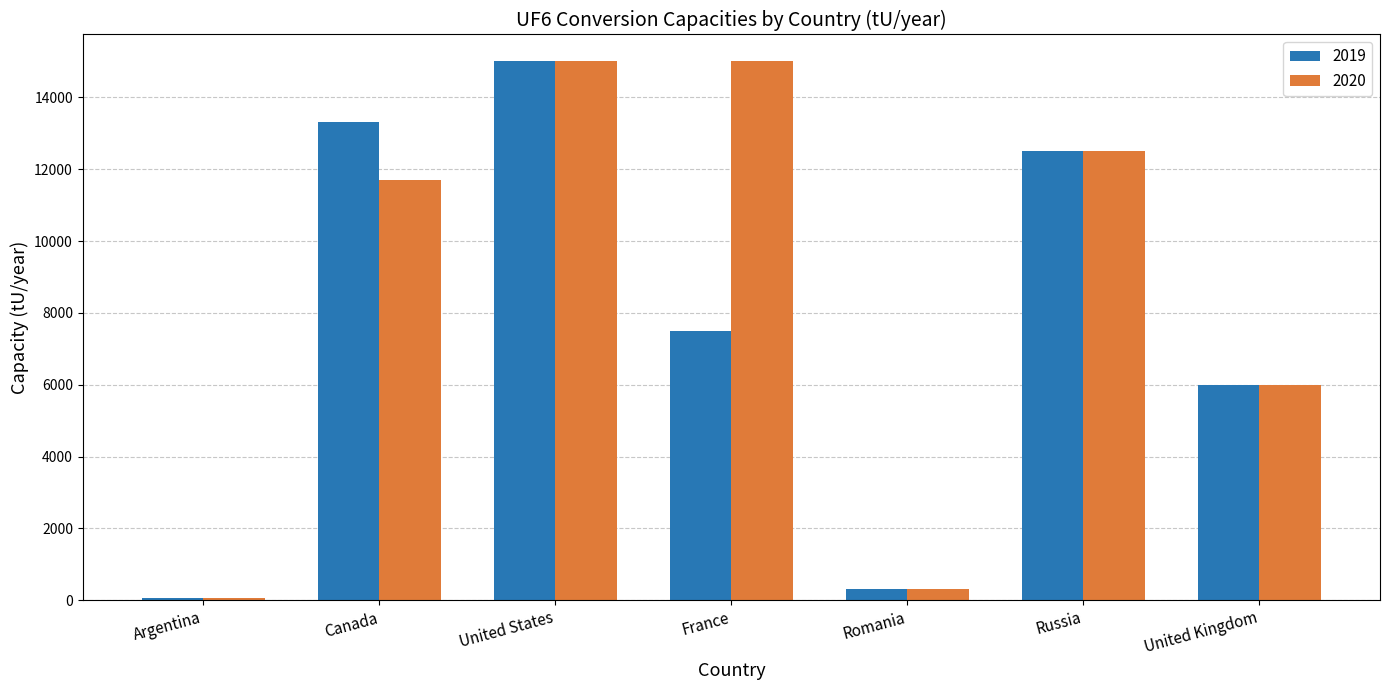

What position from the left is Canada?

2